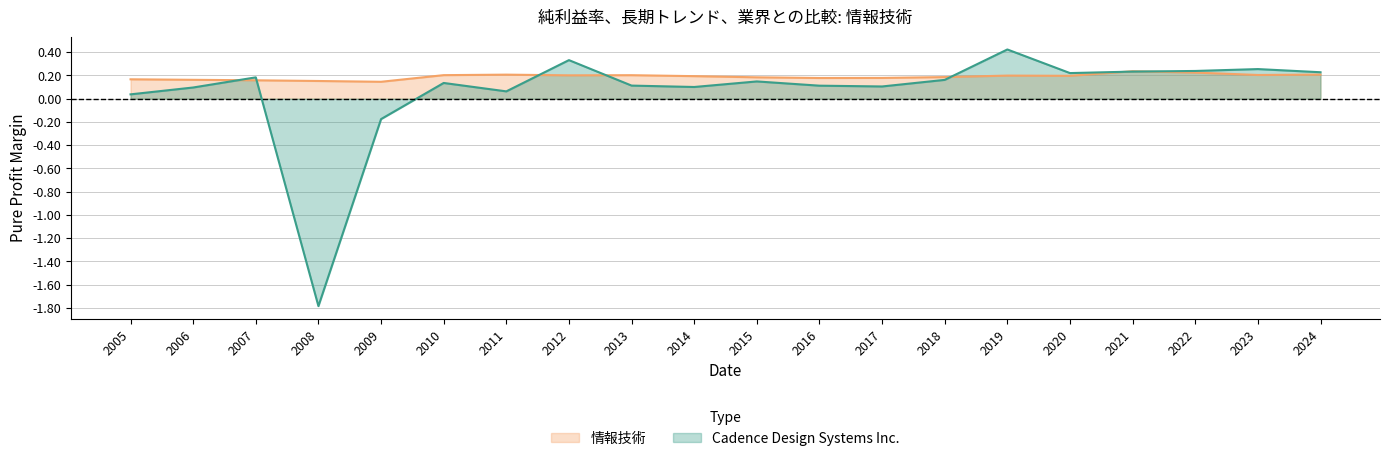

How many times do Cadence Design Systems Inc. and 情報技術 cross each other?

7